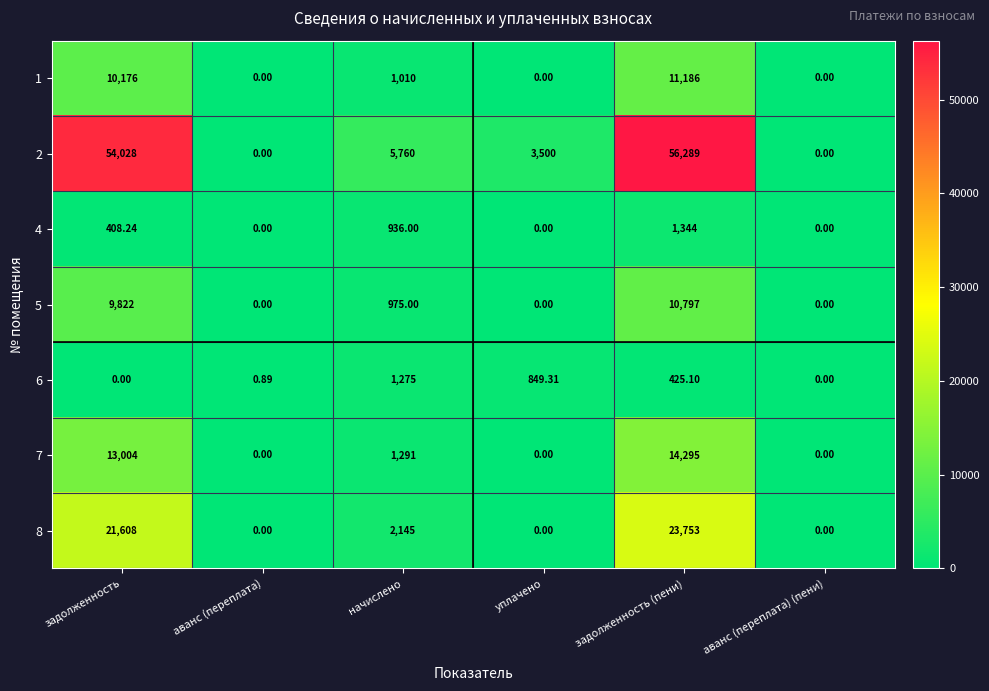

At which category is the sum across all series the highest?

задолженность (пени)